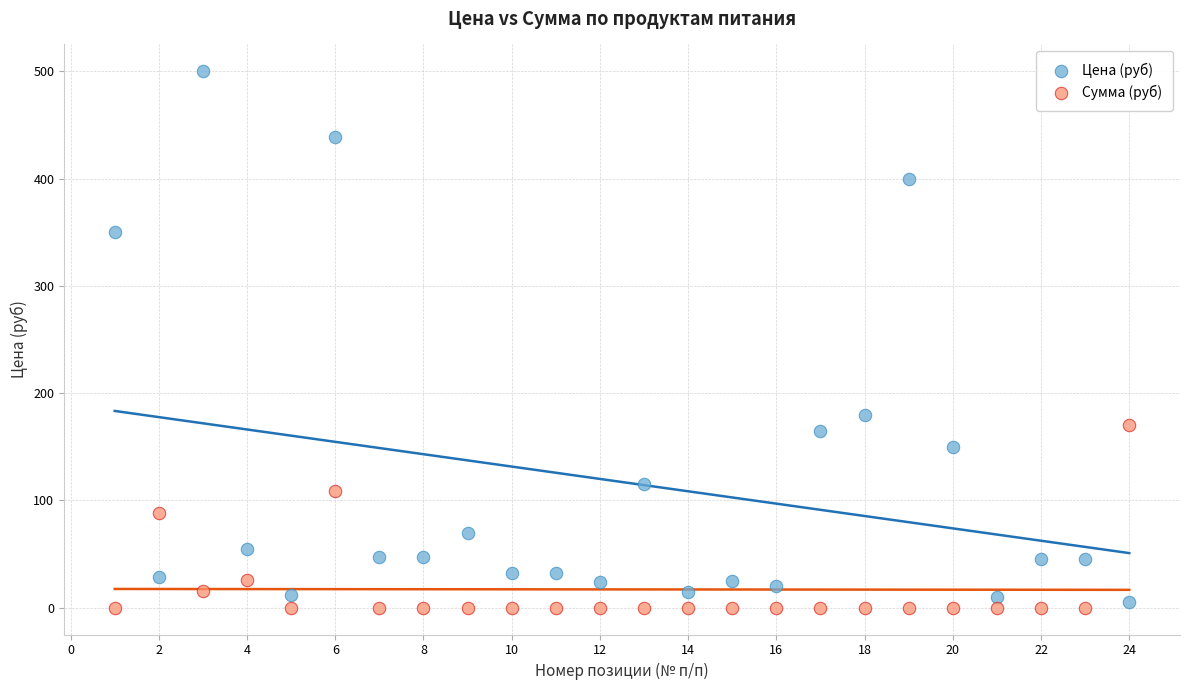

What are all the series names shown in the legend?

Цена (руб), Сумма (руб)